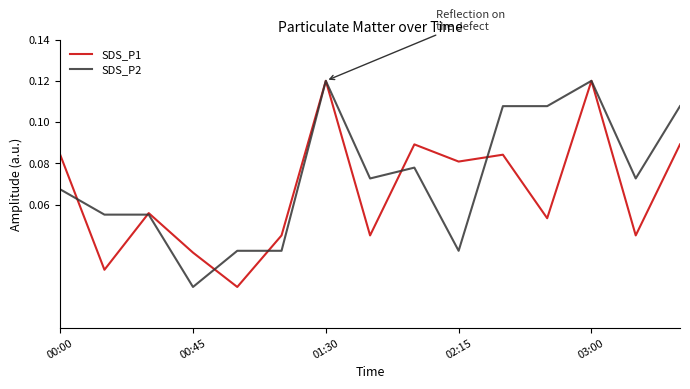

Rank the series by their average value, from highest to lowest.

SDS_P2, SDS_P1